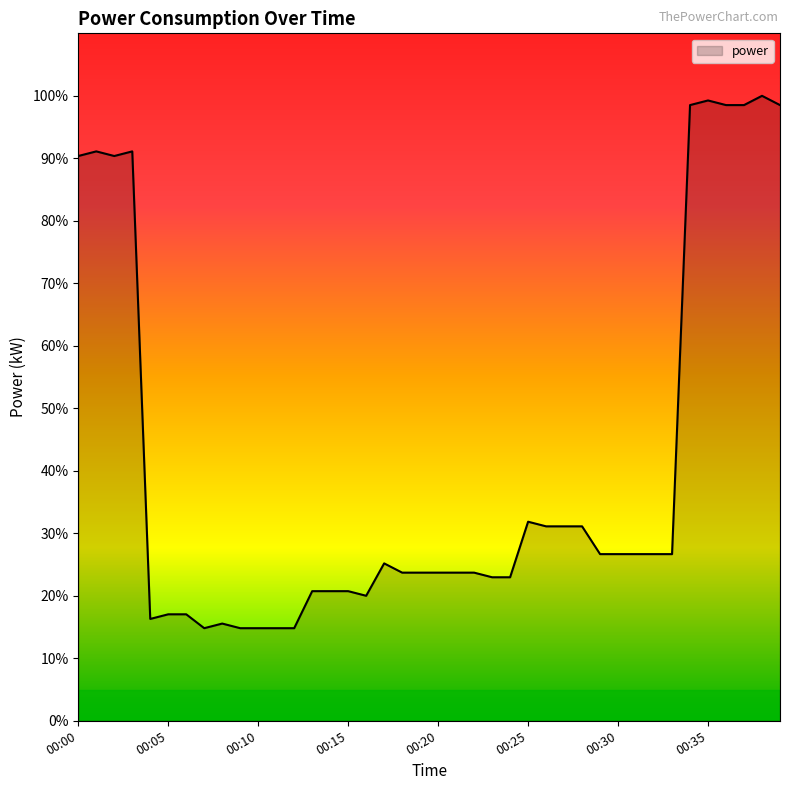

What is the smallest value displayed?

14.8